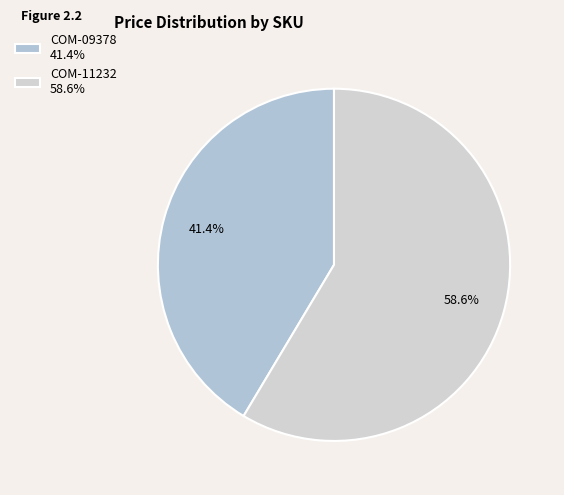

How many segments does this pie chart have?

2